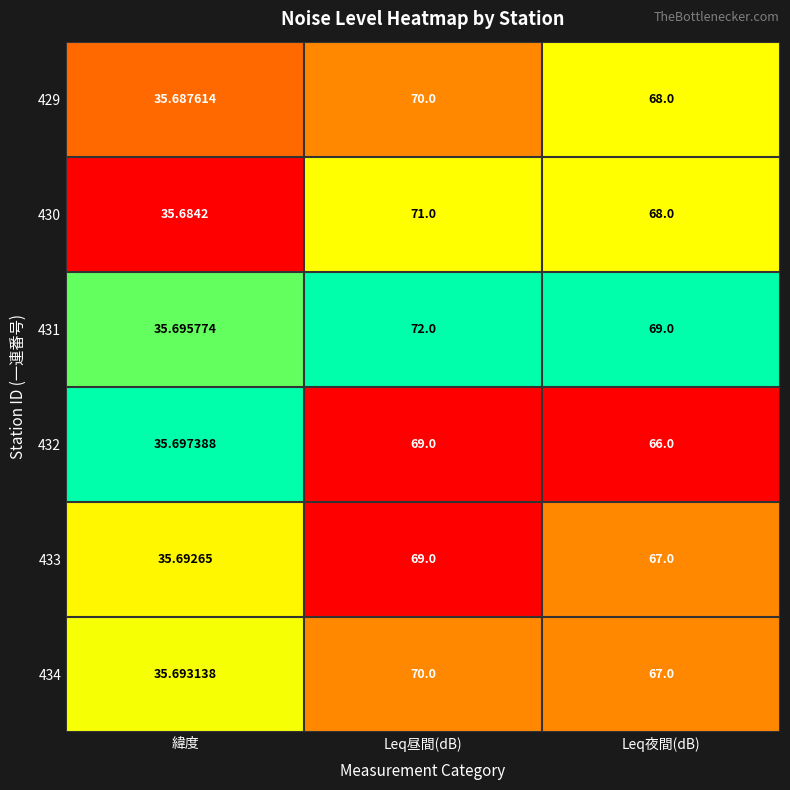

Is the value of 433 at 緯度 greater than the value of 434 at 緯度?

No